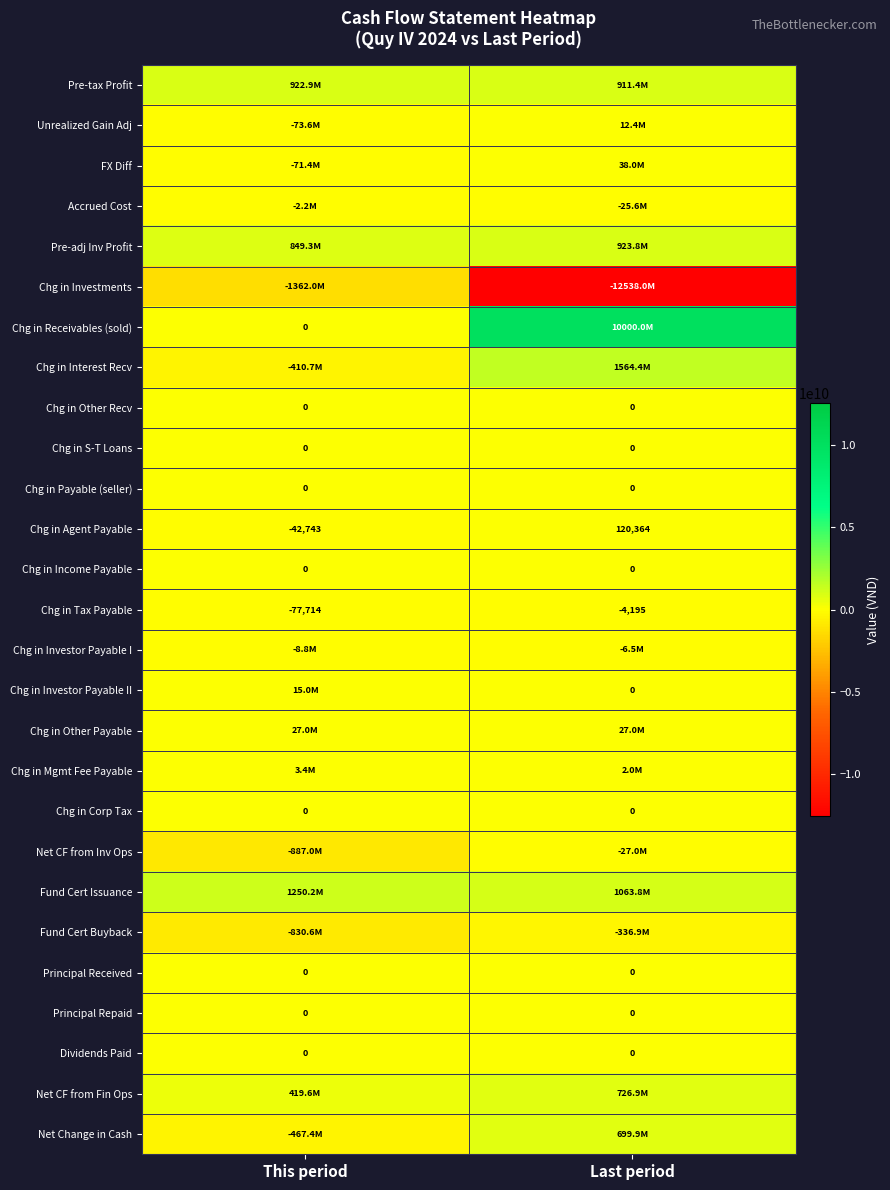

What is the maximum value shown in the chart?

10000000000